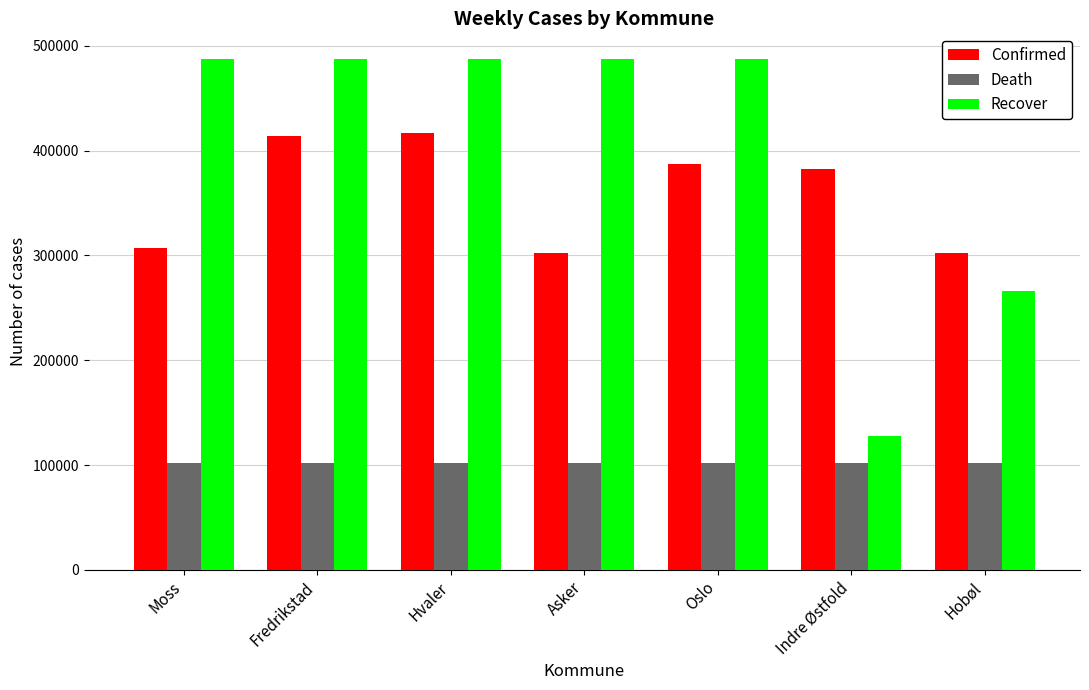

What is the difference between the maximum and second lowest values in the Confirmed series?

114146